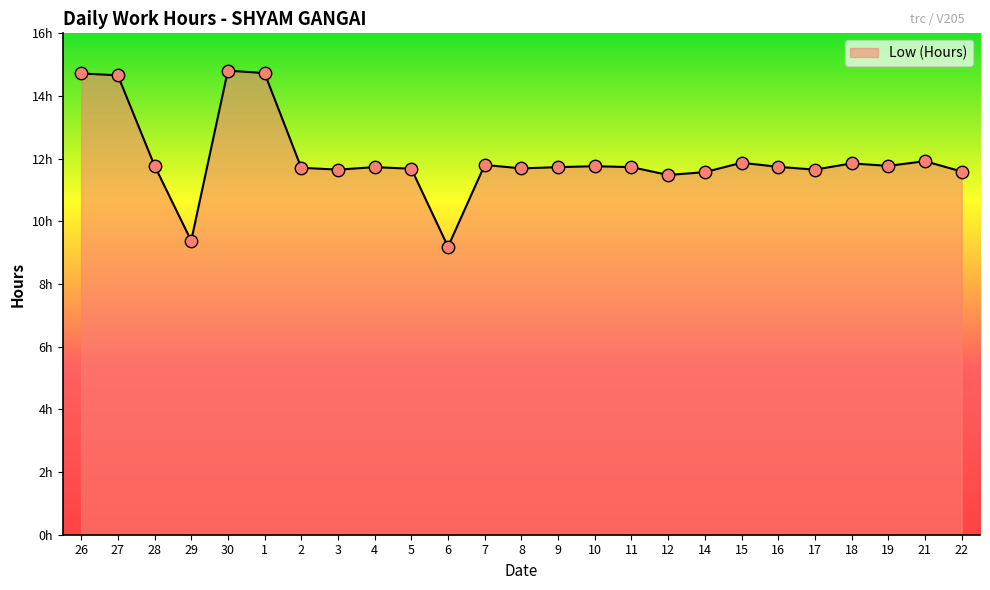

Does the chart have visible grid lines?

No